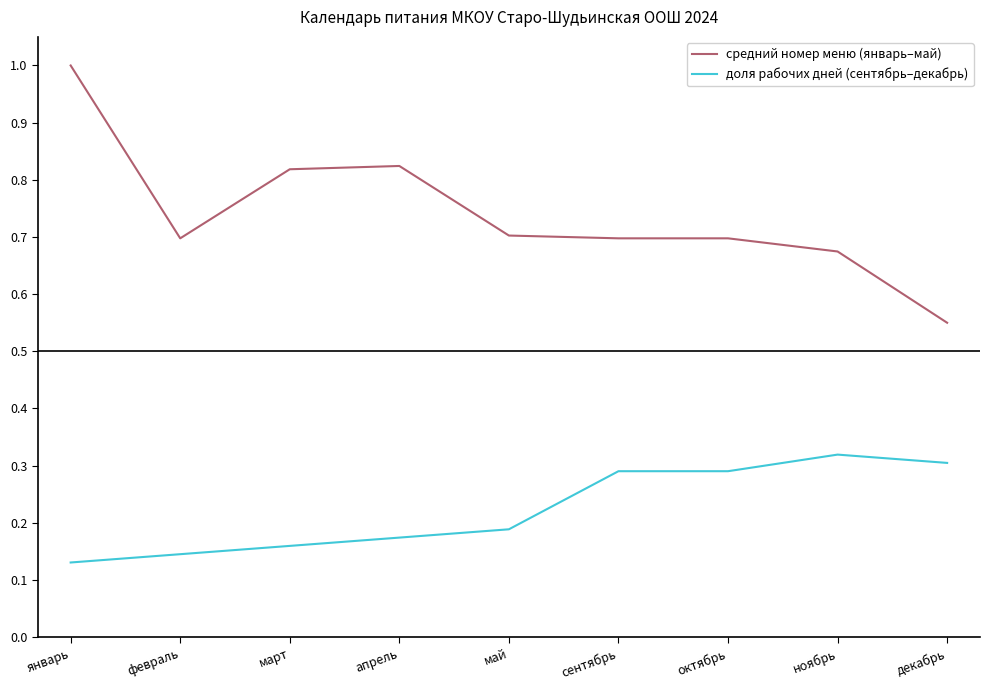

What is the total value across all series at октябрь?

1.0